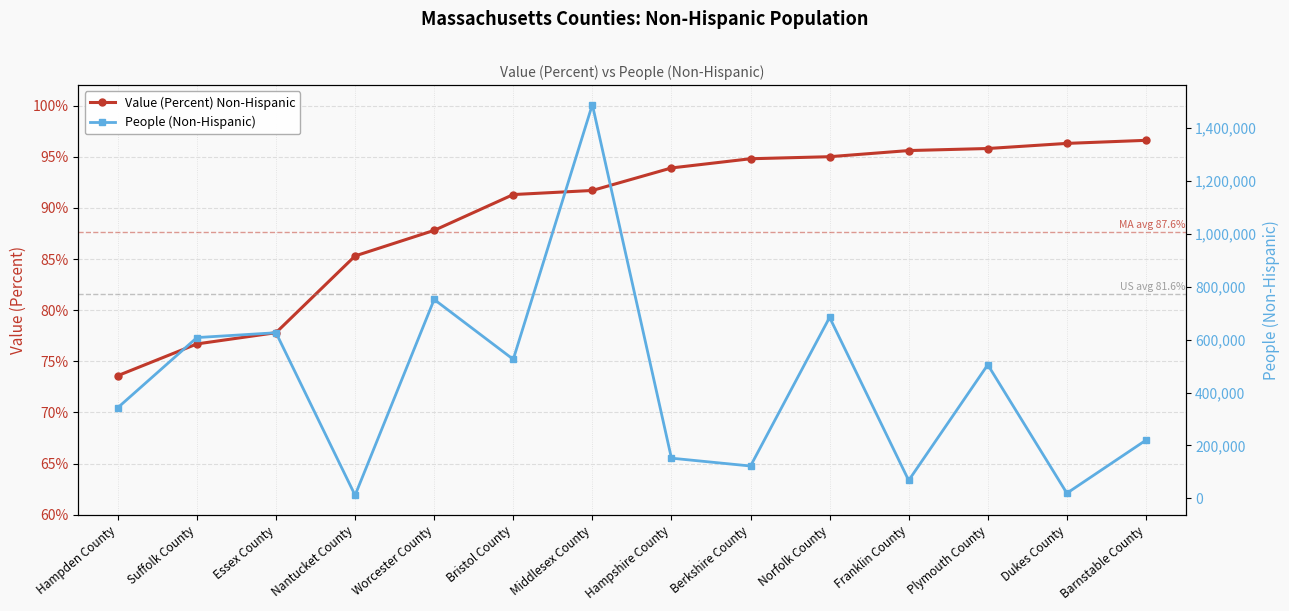

At how many categories does at least one series exceed 542634?

5